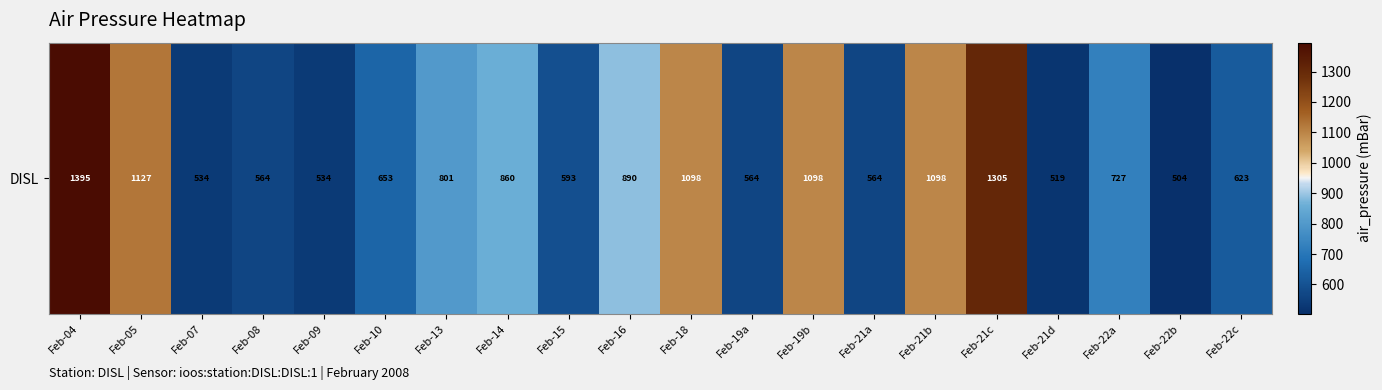

How many data points are less than 727?

10